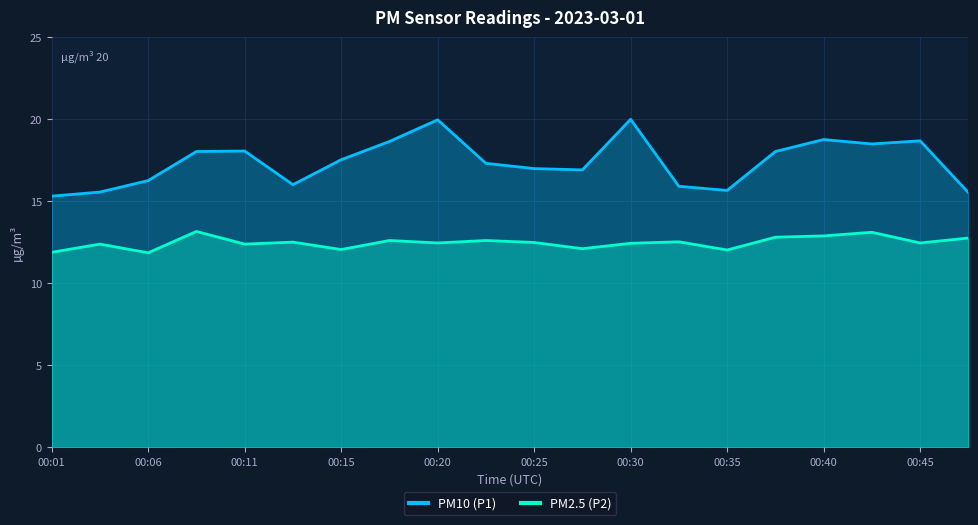

Where is PM2.5 (P2) nearest to the value 12?

00:35